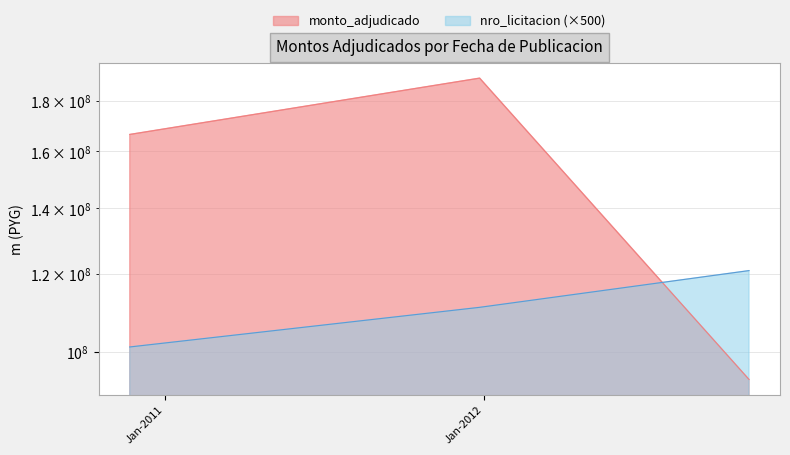

Rank the categories by nro_licitacion value from highest to lowest.

2012-10-30, 2011-12-27, 2010-11-22